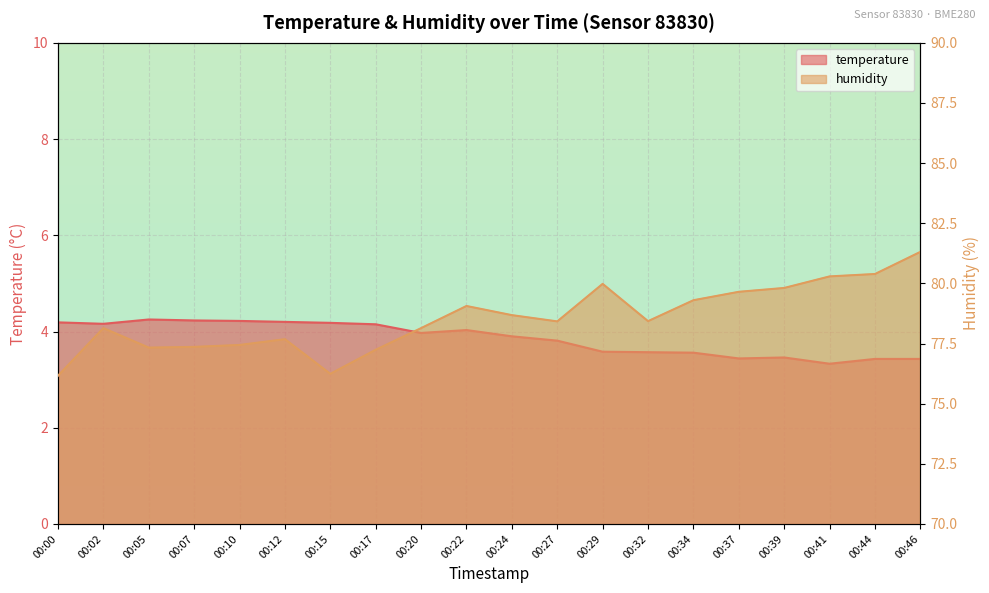

At which category is the sum across all series the highest?

00:46